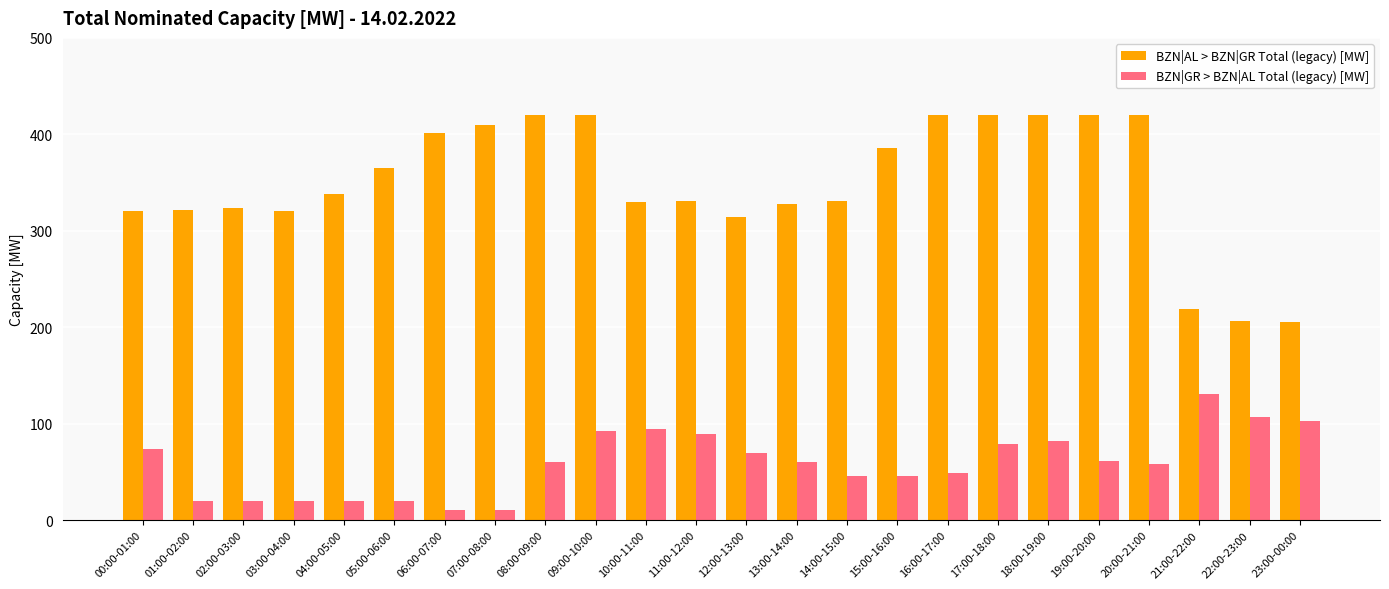

What position from the left is 22:00-23:00?

23